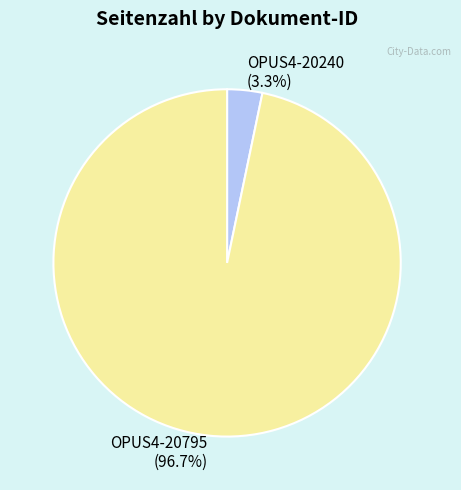

True or false: OPUS4-20240 accounts for 11% of the total.

False